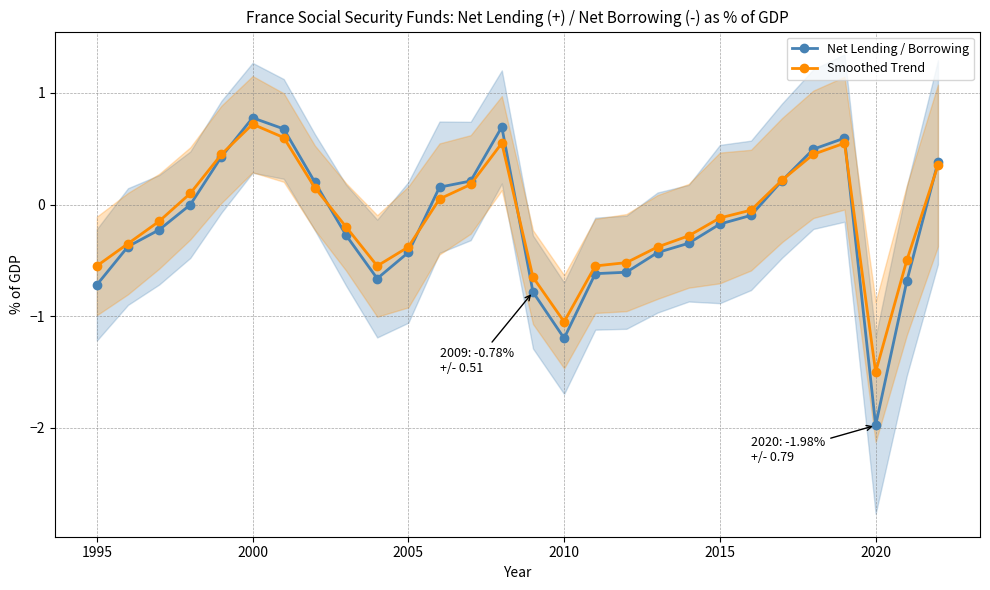

What is the value of the Smoothed Trend point at the 21st from the left?

-0.1